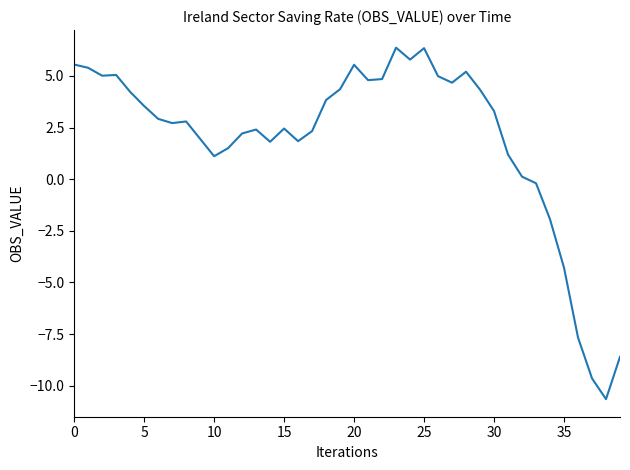

What is the maximum value shown in the chart?

6.4